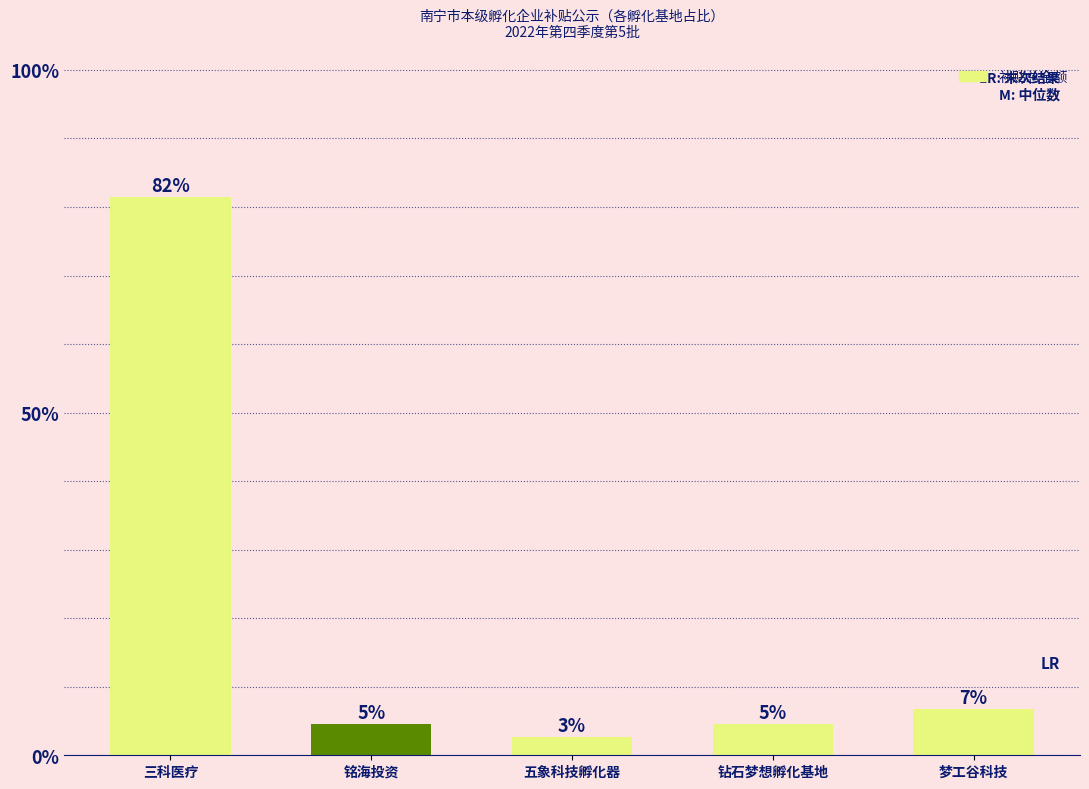

How many bars are there in total?

5